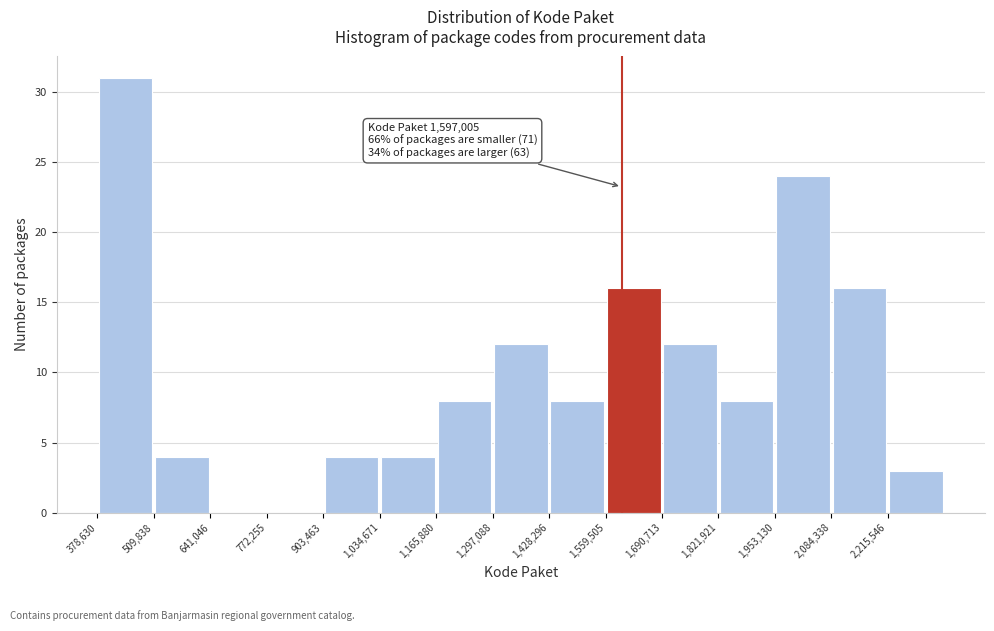

Which range on the x-axis has the tallest bar?

380000 to 500000